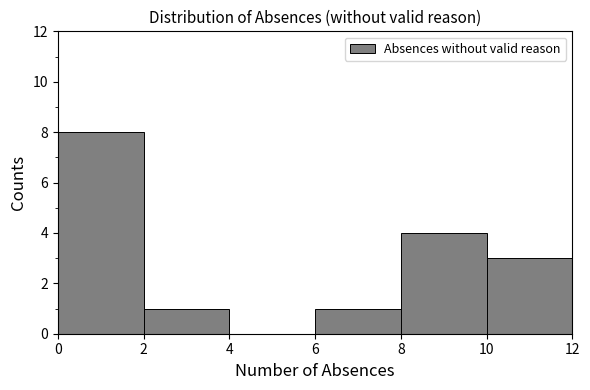

Reading left to right, transcribe this chart: for each bar, give the range it covers on the x-axis and its height. The values are not printed on the chart, so give them approximately, as read against the axis.

0 to 2: 8
2 to 4: 1
4 to 6: 0
6 to 8: 1
8 to 10: 4
10 to 12: 3